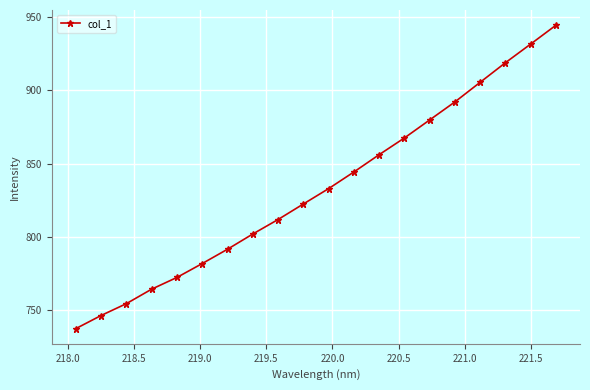

Reading left to right, list all the values displayed in this chart.

737.6	746.6	754.7	764.5	772.5	782.0	791.7	802.1	812.0	822.5	833.0	844.3	856.1	867.5	879.8	892.1	905.5	918.8	931.5	944.3